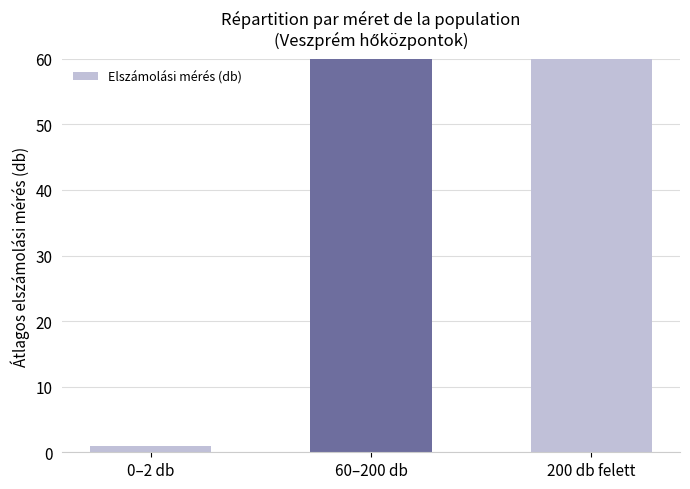

True or false: the data shows 63.9 at 60–200 db.

False